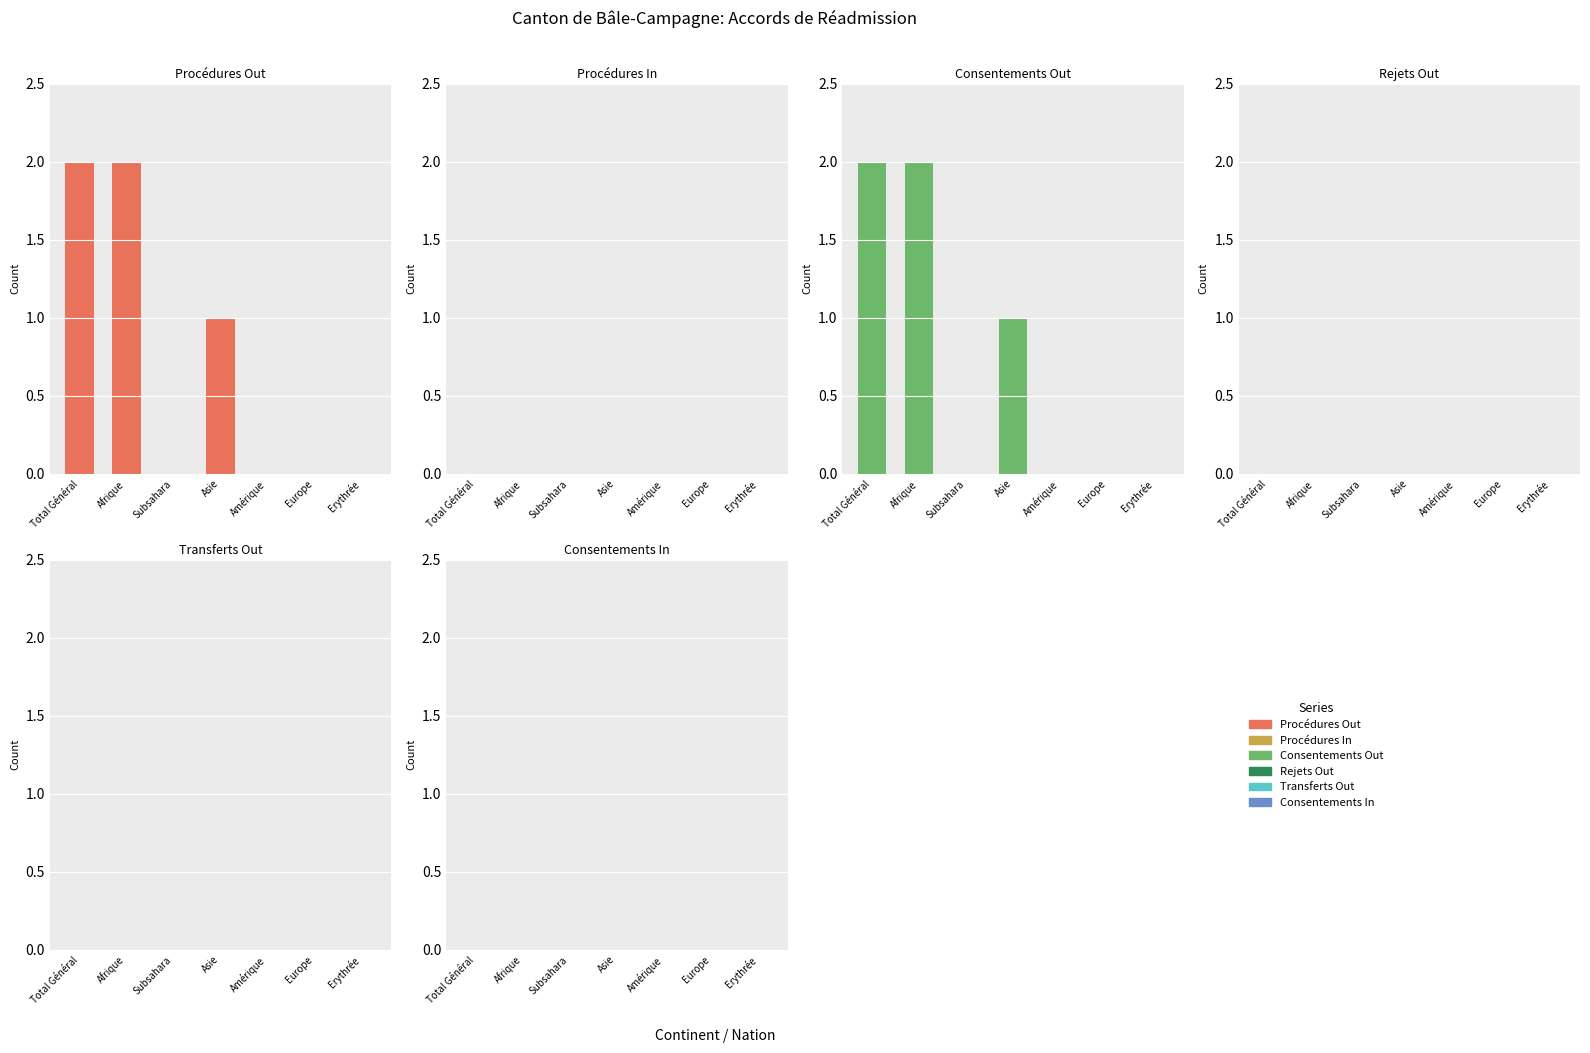

What is the label of the 1st bar from the right?

Erythrée